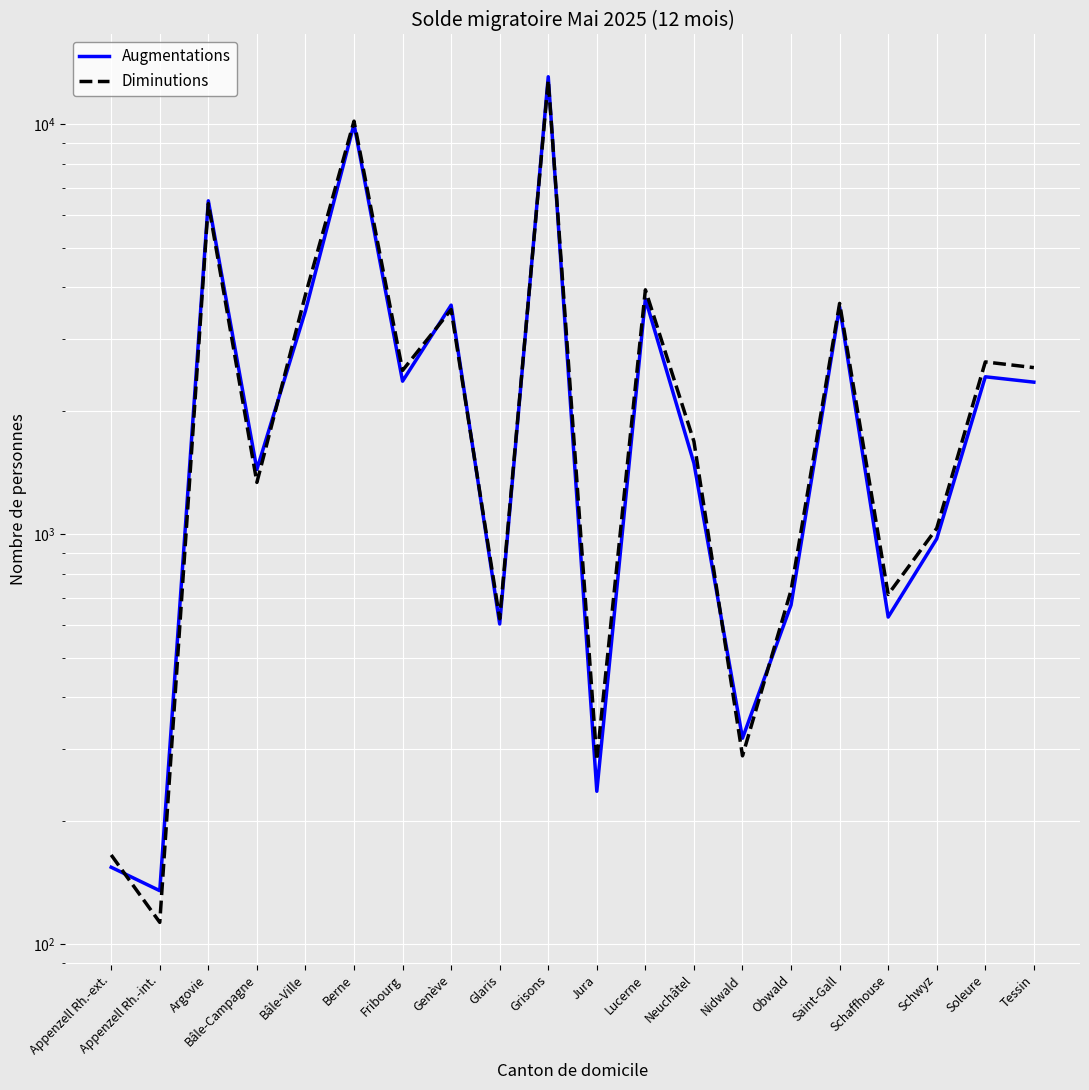

Which series has the widest spread of values?

Augmentations